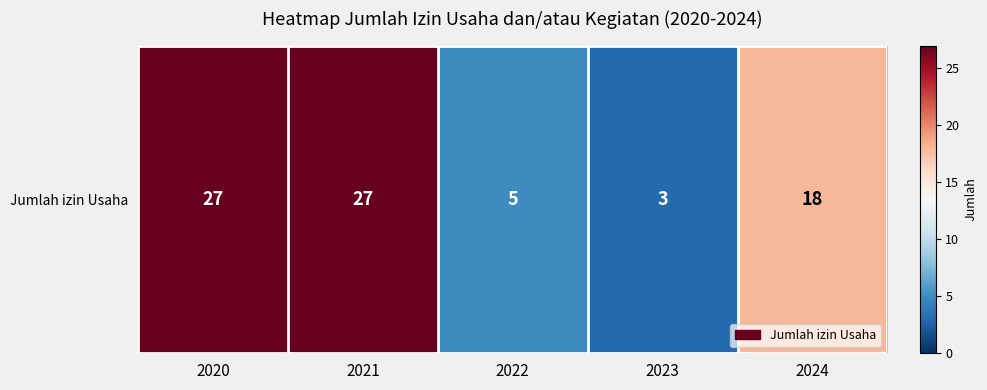

Reading left to right, extract all data points from this chart.

2020=27	2021=27	2022=5	2023=3	2024=18